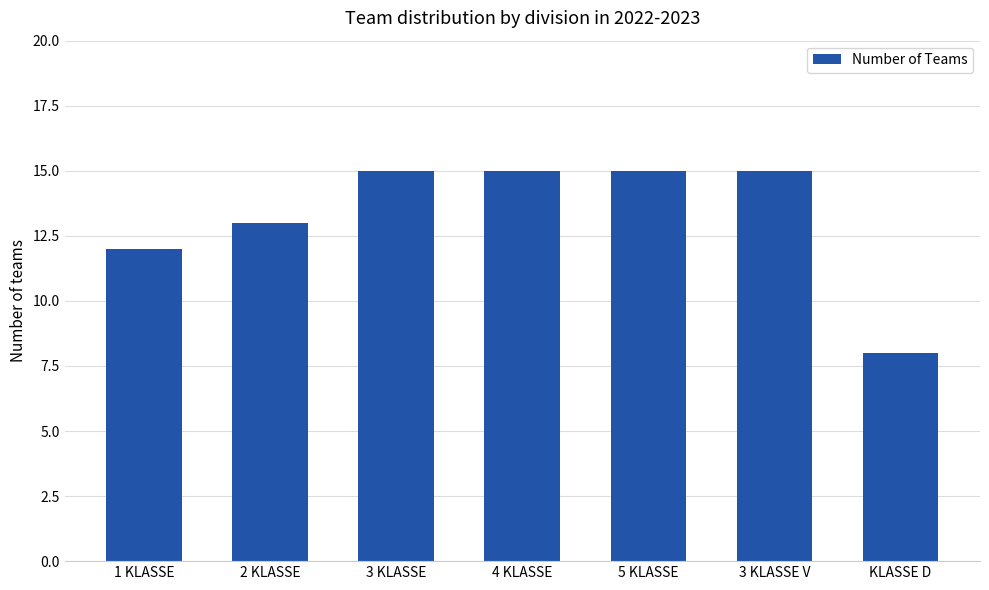

Reading left to right, what are all the values shown in this chart?

1 KLASSE=12	2 KLASSE=13	3 KLASSE=15	4 KLASSE=15	5 KLASSE=15	3 KLASSE V=15	KLASSE D=8